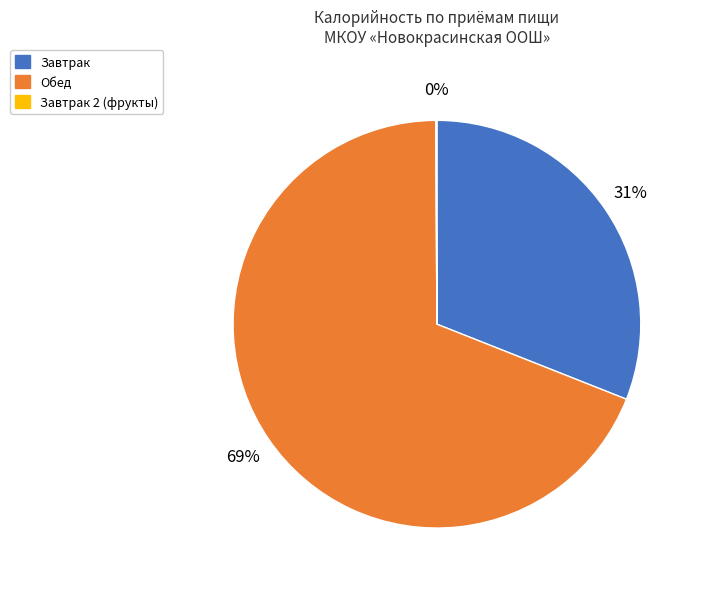

Is there any slice that represents more than half of the pie?

Yes